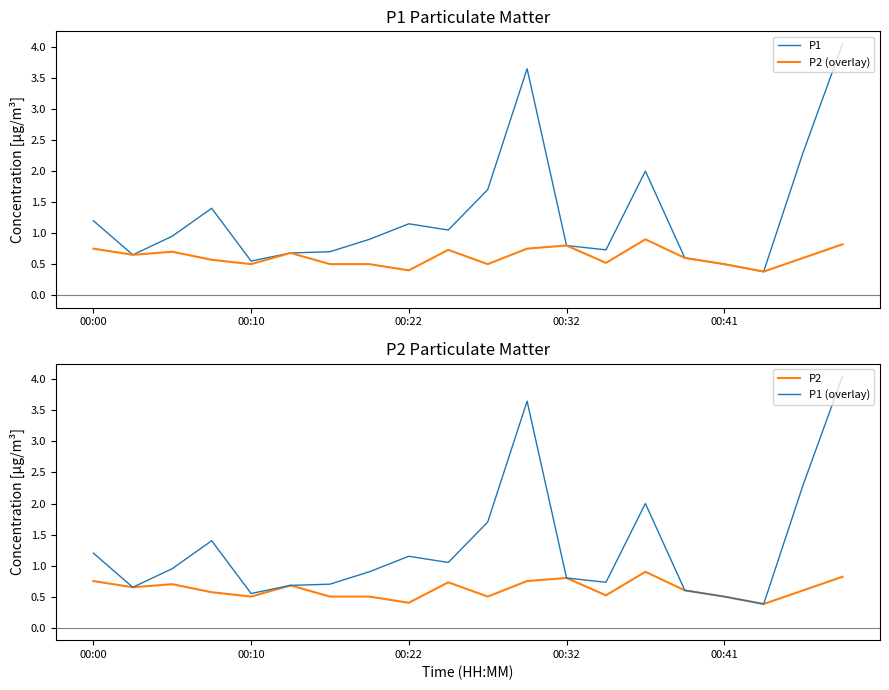

The value of P1 (overlay) at 00:32 is 0.2. True or false?

False